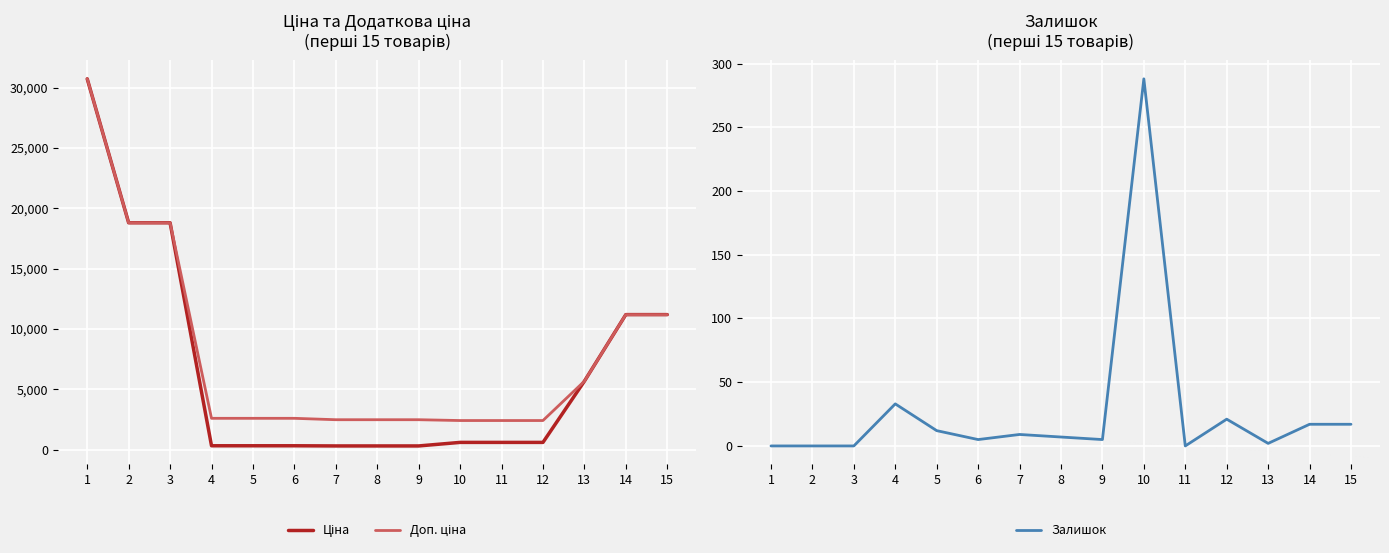

What are all the series names shown in the legend?

Ціна, Доп. ціна, Залишок